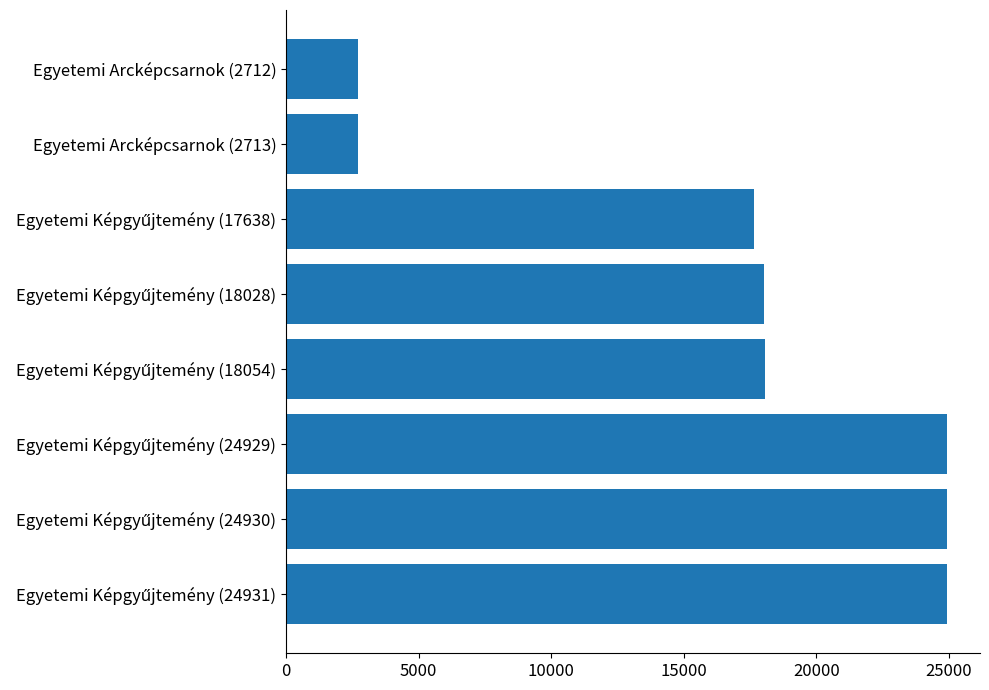

What is the smallest value displayed?

2712